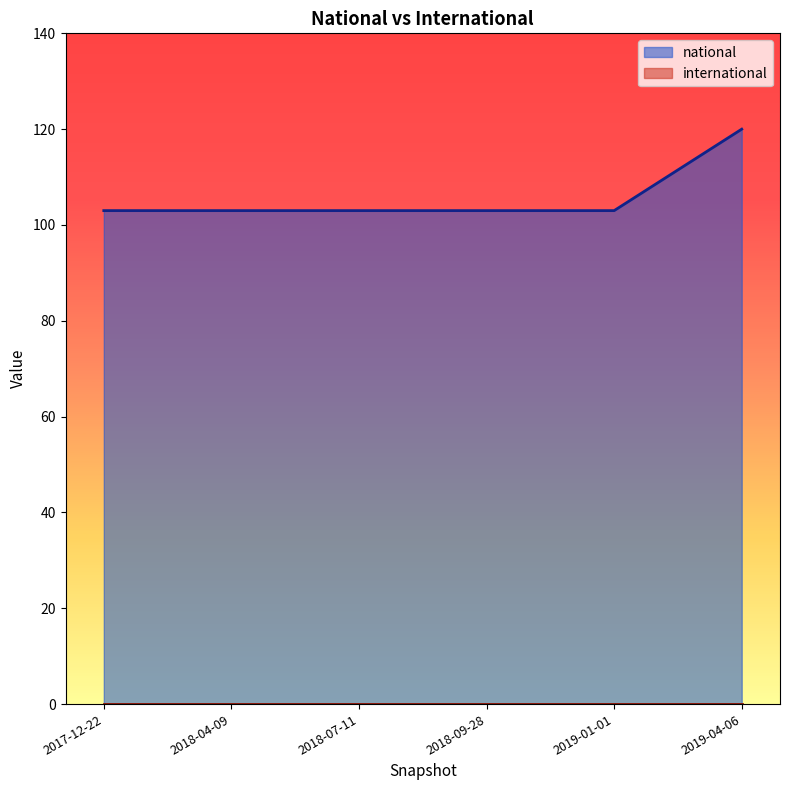

Which series changed the most between 2019-04-06 and 2017-12-22?

national